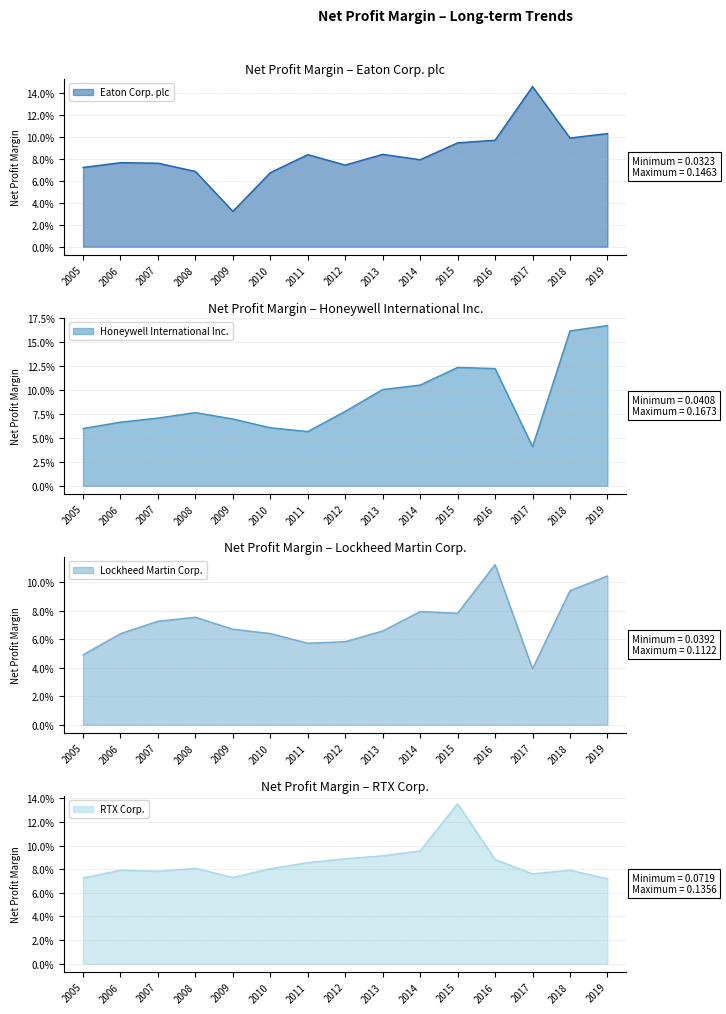

Reading left to right, extract all data points from this chart.

Eaton Corp. plc: 0.1	0.1	0.1	0.1	0.0	0.1	0.1	0.1	0.1	0.1	0.1	0.1	0.1	0.1	0.1
Honeywell International Inc.: 0.1	0.1	0.1	0.1	0.1	0.1	0.1	0.1	0.1	0.1	0.1	0.1	0.0	0.2	0.2
Lockheed Martin Corp.: 0.0	0.1	0.1	0.1	0.1	0.1	0.1	0.1	0.1	0.1	0.1	0.1	0.0	0.1	0.1
RTX Corp.: 0.1	0.1	0.1	0.1	0.1	0.1	0.1	0.1	0.1	0.1	0.1	0.1	0.1	0.1	0.1